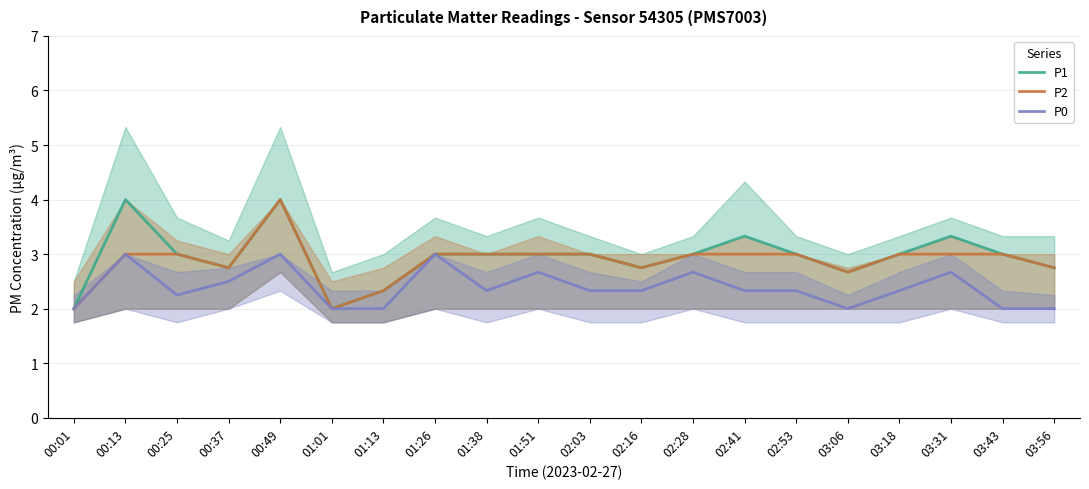

True or false: P1 and P0 intersect in this chart.

False